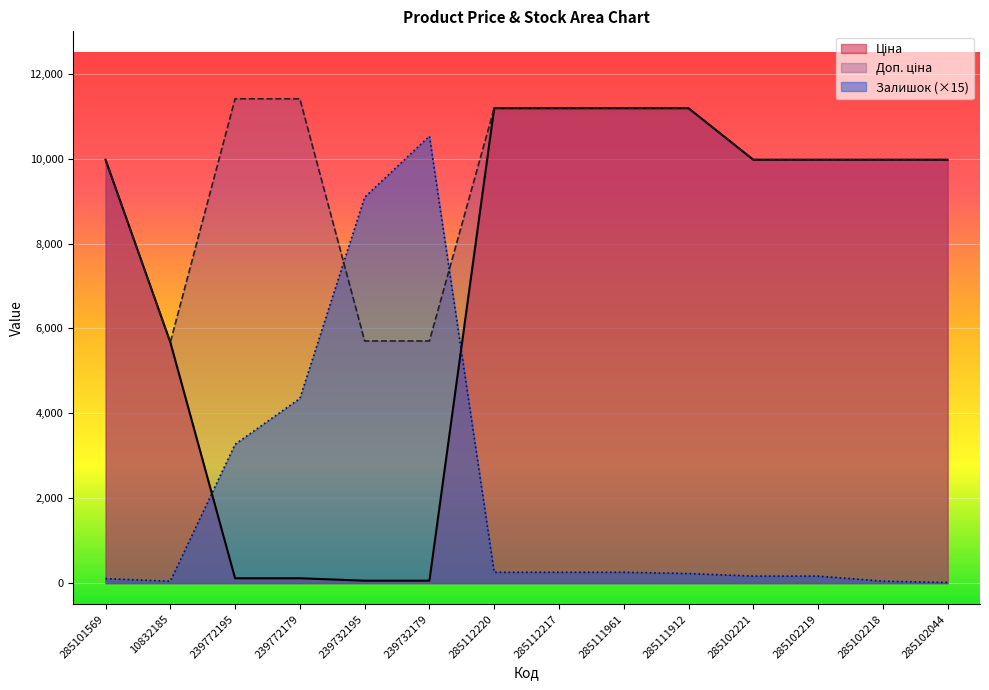

Rank the series by their maximum value, from lowest to highest.

Залишок, Ціна, Доп. ціна